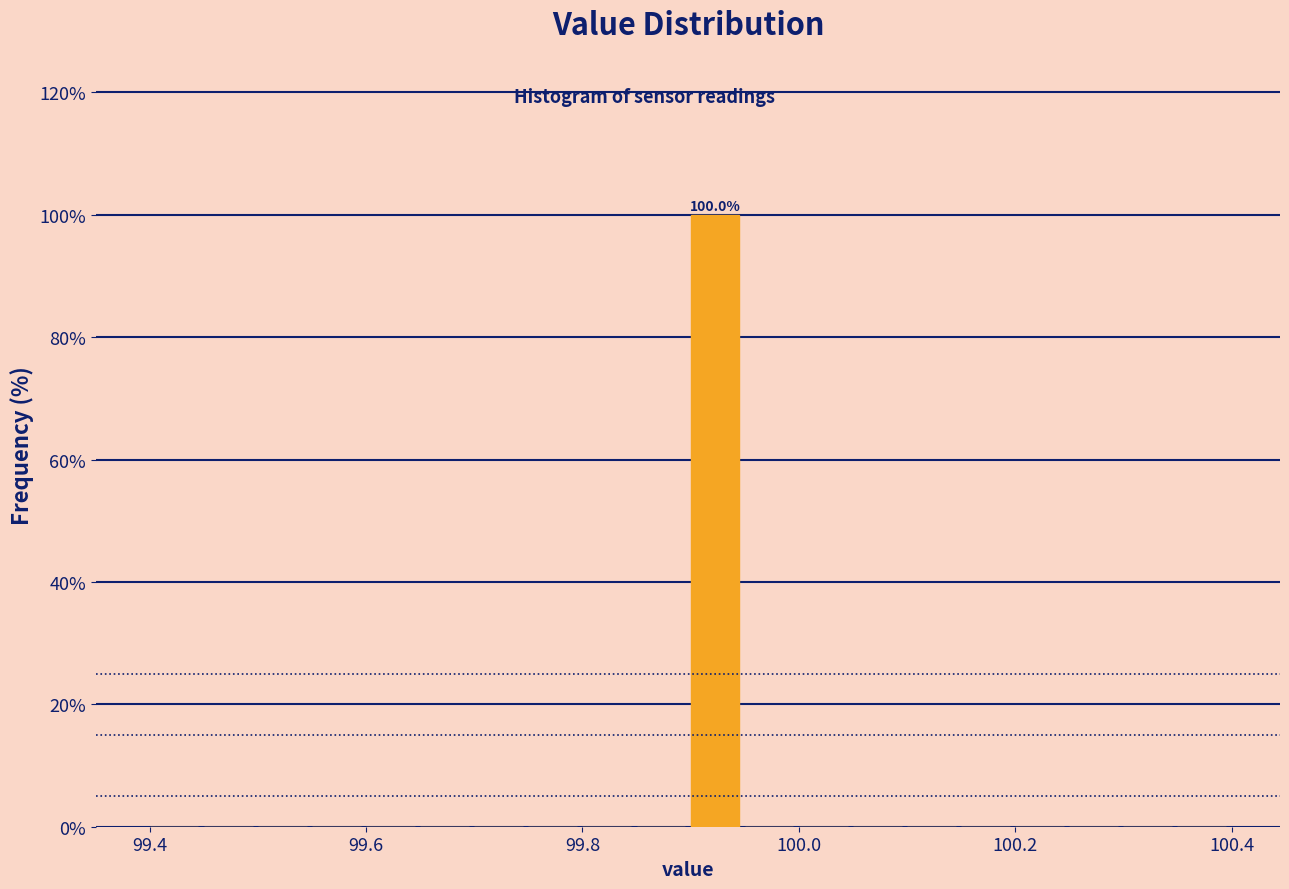

Read against the x-axis, roughly where is the centre of the tallest bar?

99.92